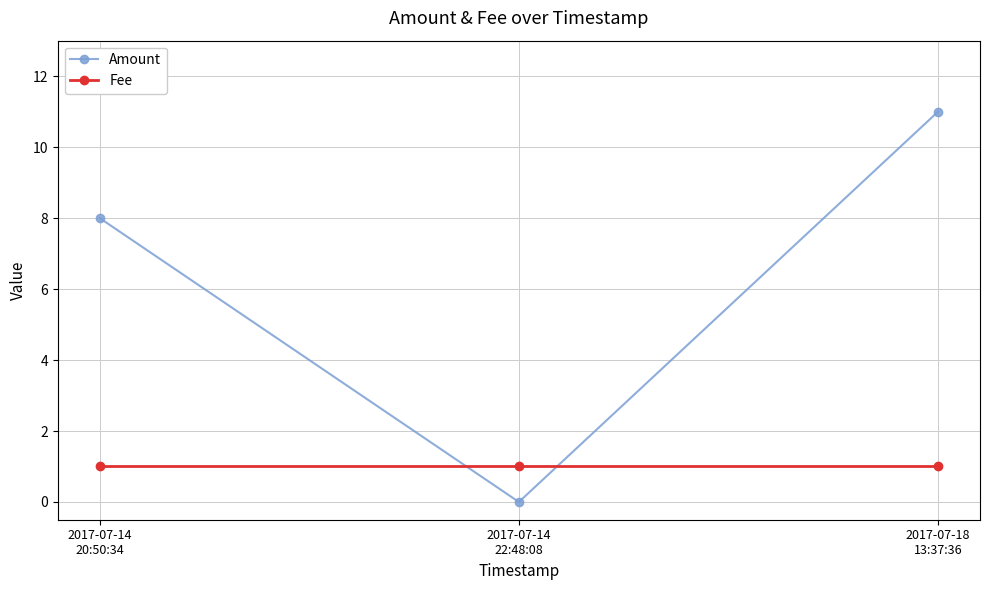

At which category is the sum across all series the highest?

2017-07-18
13:37:36